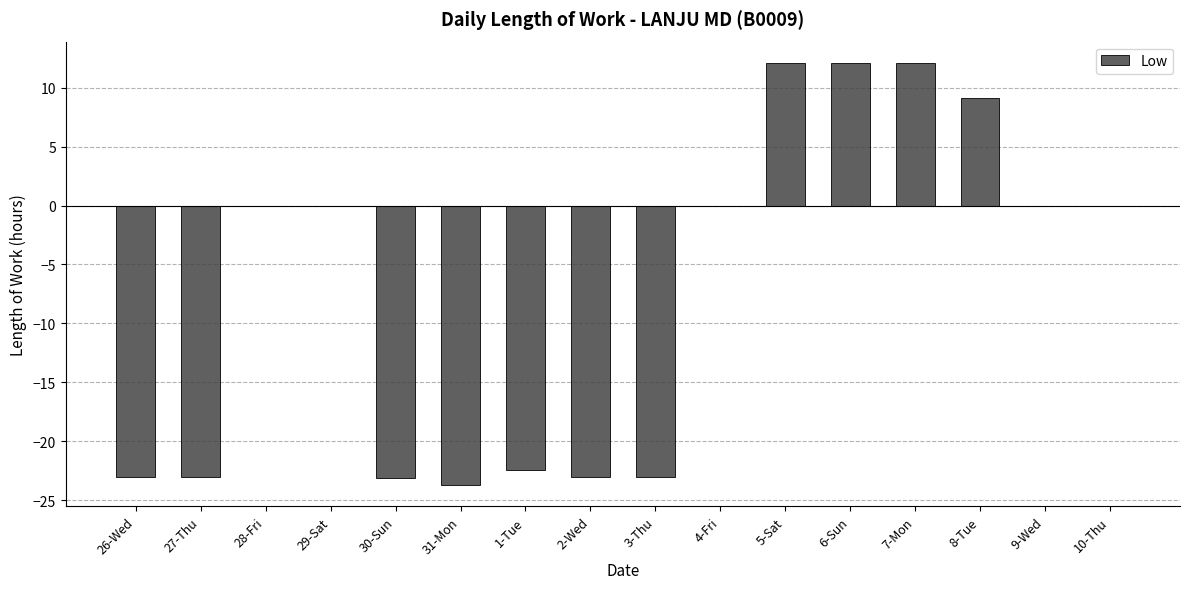

What is the sum of the values at 8-Tue and 9-Wed?

9.1